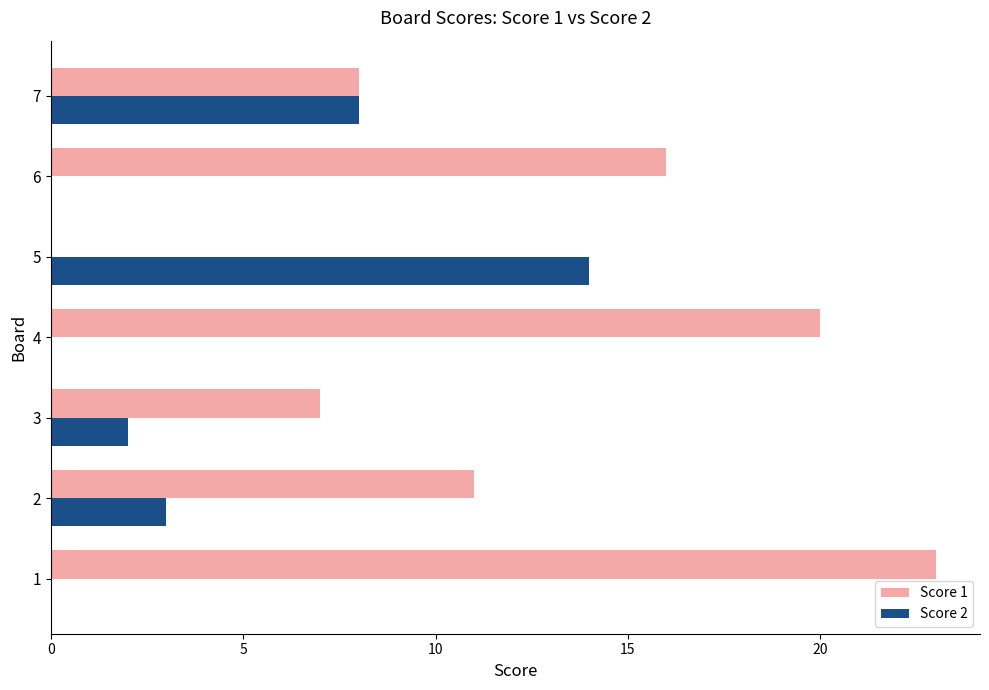

Between 1 and 2, which series saw the biggest shift?

Score 1